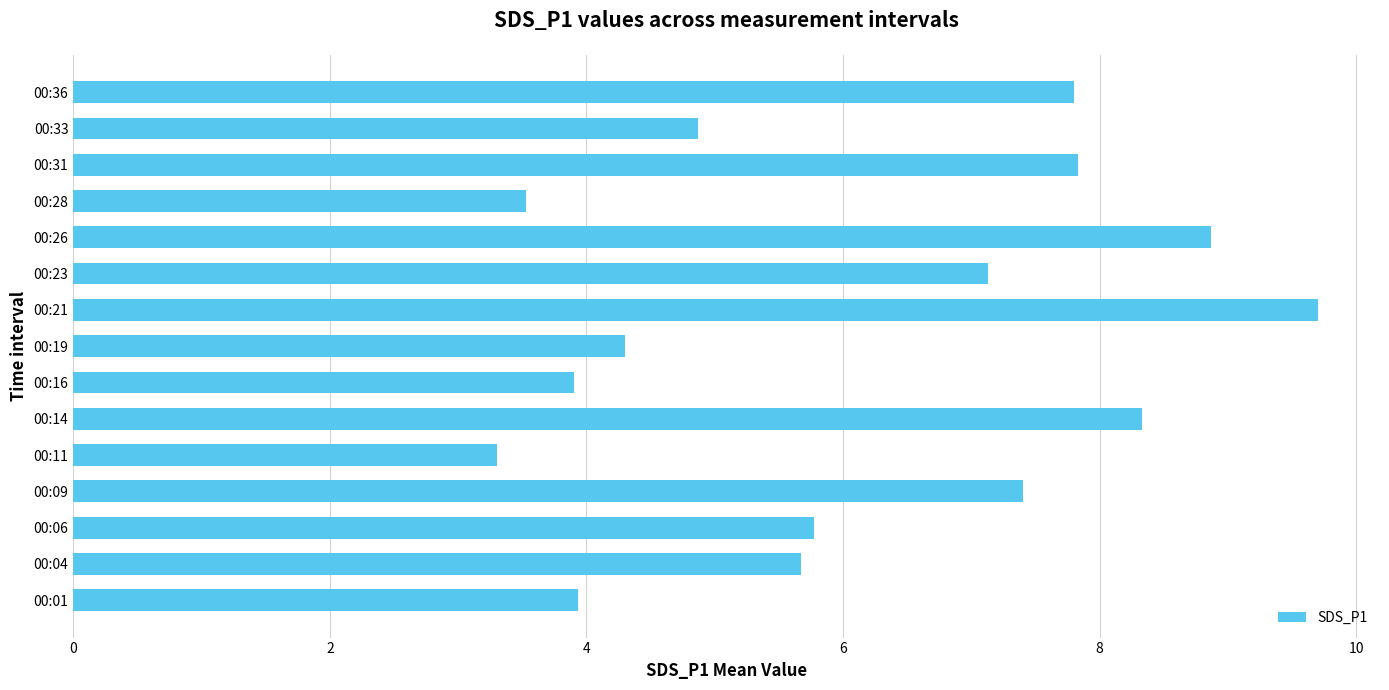

What is the maximum value shown in the chart?

9.7